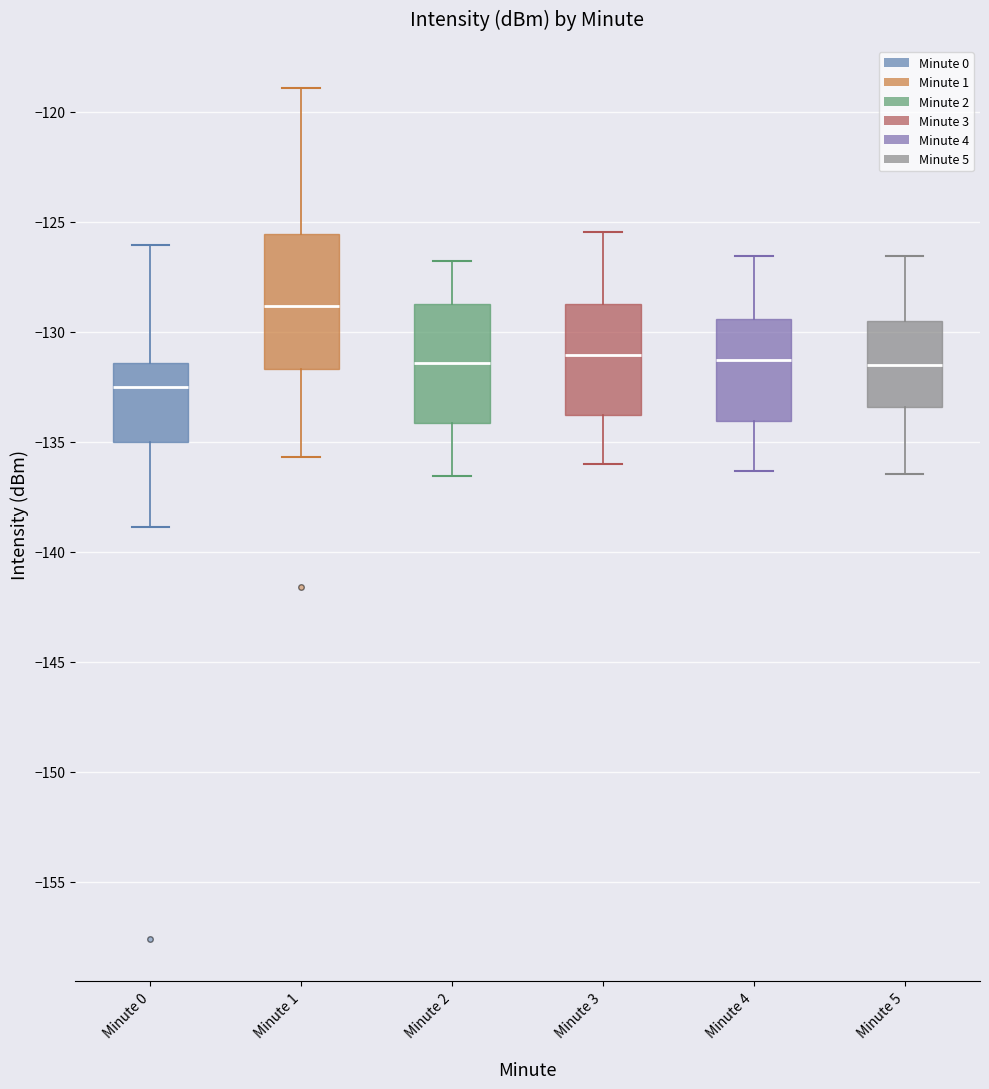

Where does the lower whisker of the box for Minute 4 end on the y-axis? The values are not printed on the chart, so give them approximately, as read against the axis.

-136.5